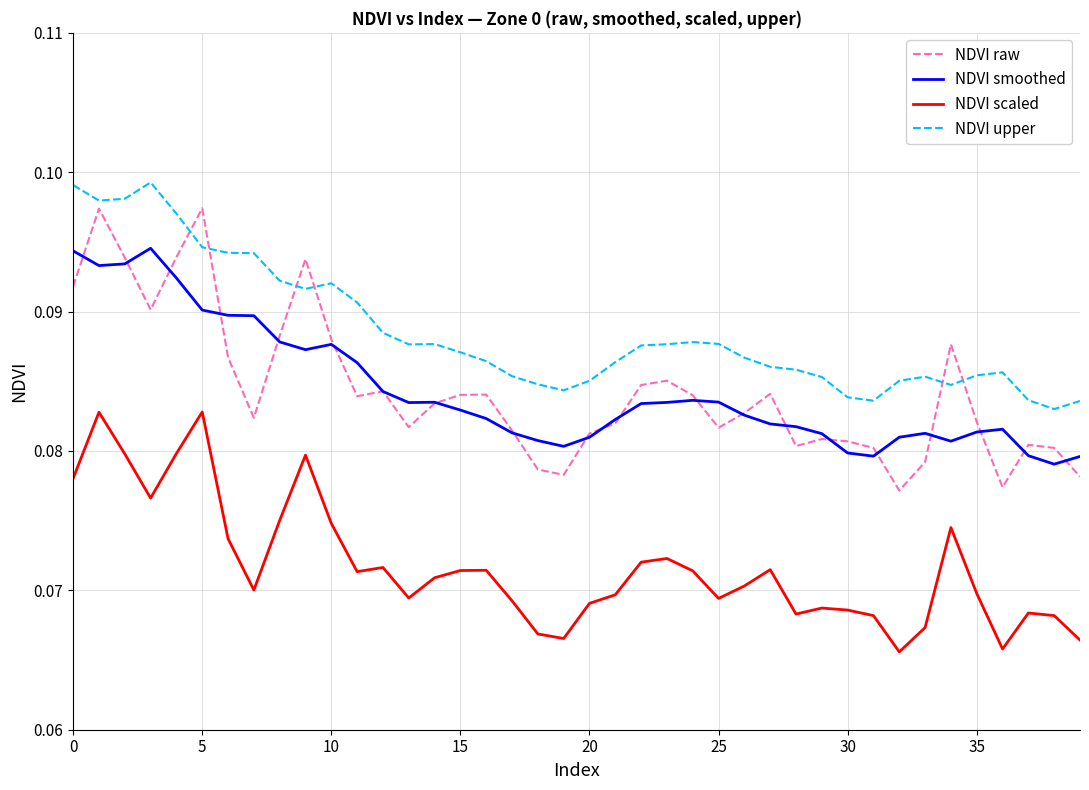

At how many categories does at least one series exceed 0?

40